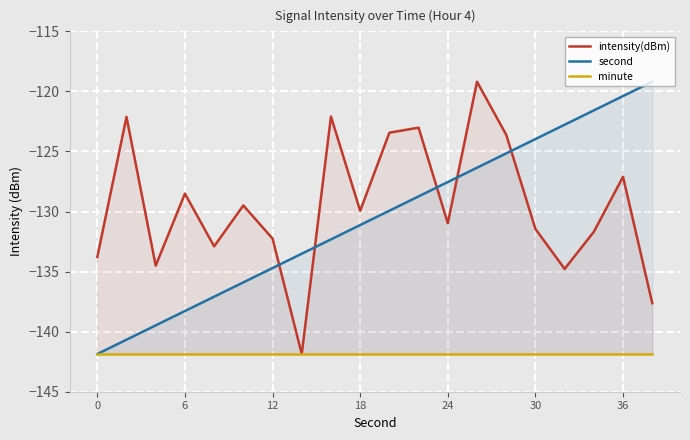

What is the maximum value for second?

-119.2